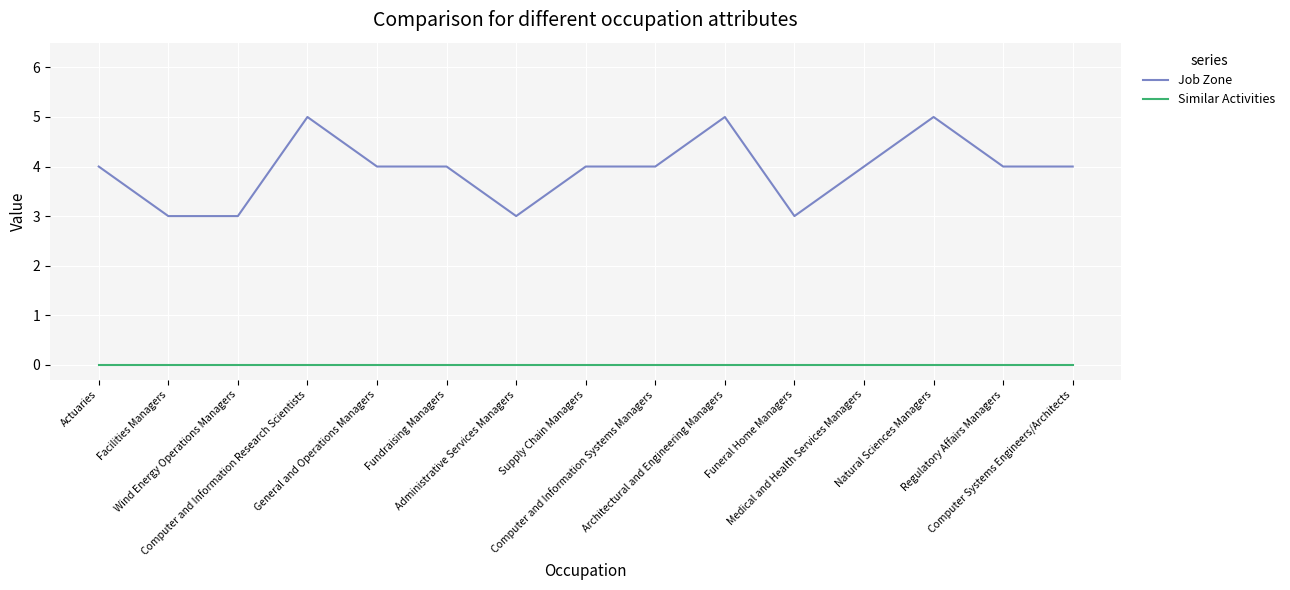

Reading left to right, list all the values displayed in this chart.

Job Zone: Actuaries=4	Facilities Managers=3	Wind Energy Operations Managers=3	Computer and Information Research Scientists=5	General and Operations Managers=4	Fundraising Managers=4	Administrative Services Managers=3	Supply Chain Managers=4	Computer and Information Systems Managers=4	Architectural and Engineering Managers=5	Funeral Home Managers=3	Medical and Health Services Managers=4	Natural Sciences Managers=5	Regulatory Affairs Managers=4	Computer Systems Engineers/Architects=4
Similar Activities: Actuaries=0	Facilities Managers=0	Wind Energy Operations Managers=0	Computer and Information Research Scientists=0	General and Operations Managers=0	Fundraising Managers=0	Administrative Services Managers=0	Supply Chain Managers=0	Computer and Information Systems Managers=0	Architectural and Engineering Managers=0	Funeral Home Managers=0	Medical and Health Services Managers=0	Natural Sciences Managers=0	Regulatory Affairs Managers=0	Computer Systems Engineers/Architects=0